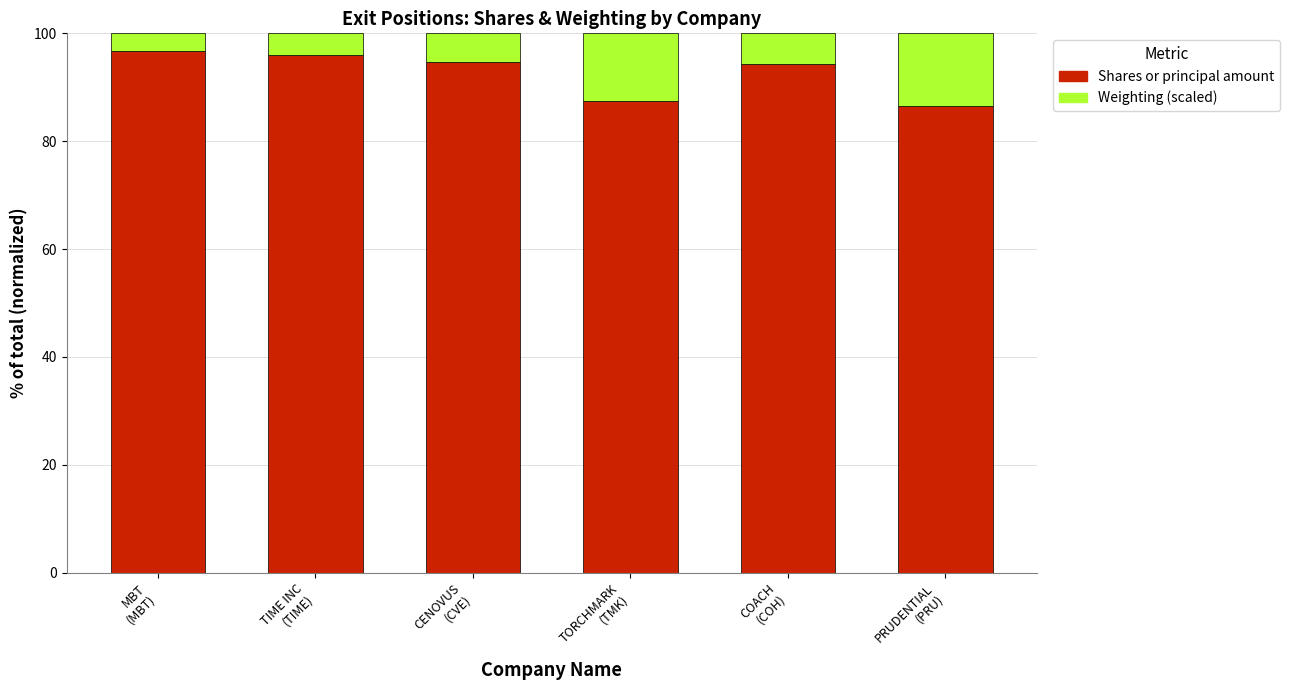

What are all the series names shown in the legend?

Shares or principal amount, Weighting (scaled)